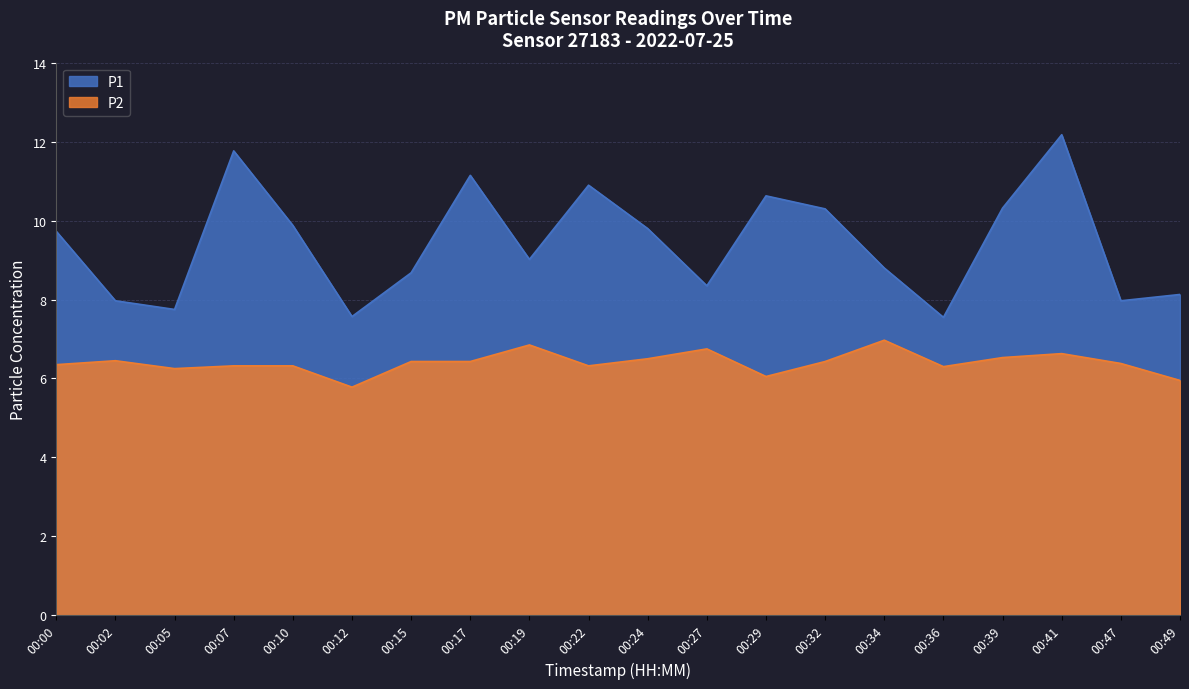

Reading left to right, transcribe all the data shown in this chart.

P1: 00:00=9.7	00:02=8.0	00:05=7.8	00:07=11.8	00:10=9.9	00:12=7.6	00:15=8.7	00:17=11.2	00:19=9.0	00:22=10.9	00:24=9.8	00:27=8.3	00:29=10.6	00:32=10.3	00:34=8.8	00:36=7.5	00:39=10.3	00:41=12.2	00:47=8.0	00:49=8.1
P2: 00:00=6.3	00:02=6.5	00:05=6.2	00:07=6.3	00:10=6.3	00:12=5.8	00:15=6.4	00:17=6.4	00:19=6.8	00:22=6.3	00:24=6.5	00:27=6.8	00:29=6.0	00:32=6.4	00:34=7.0	00:36=6.3	00:39=6.5	00:41=6.6	00:47=6.4	00:49=6.0